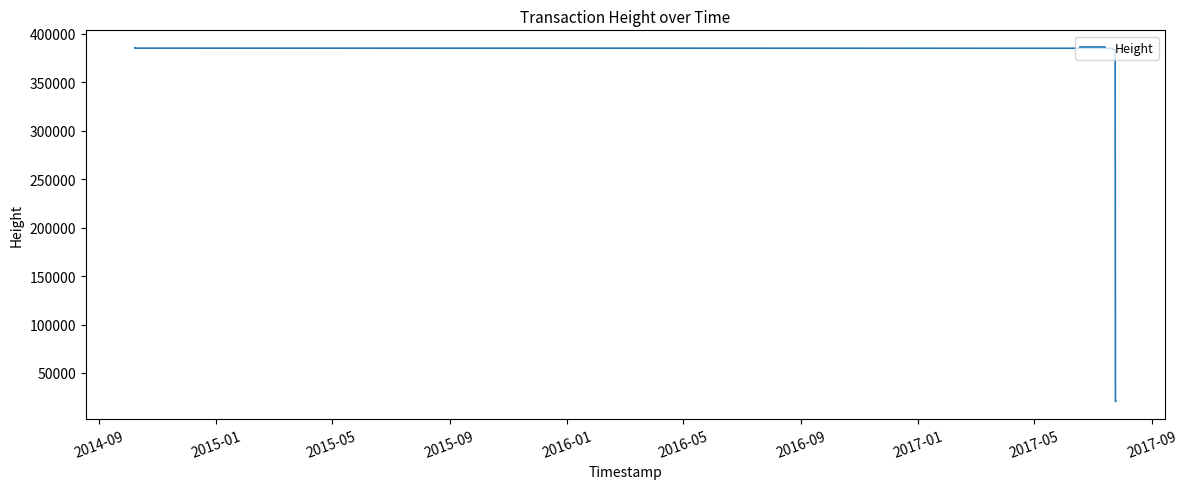

Is this an area chart (filled region under the line)?

No